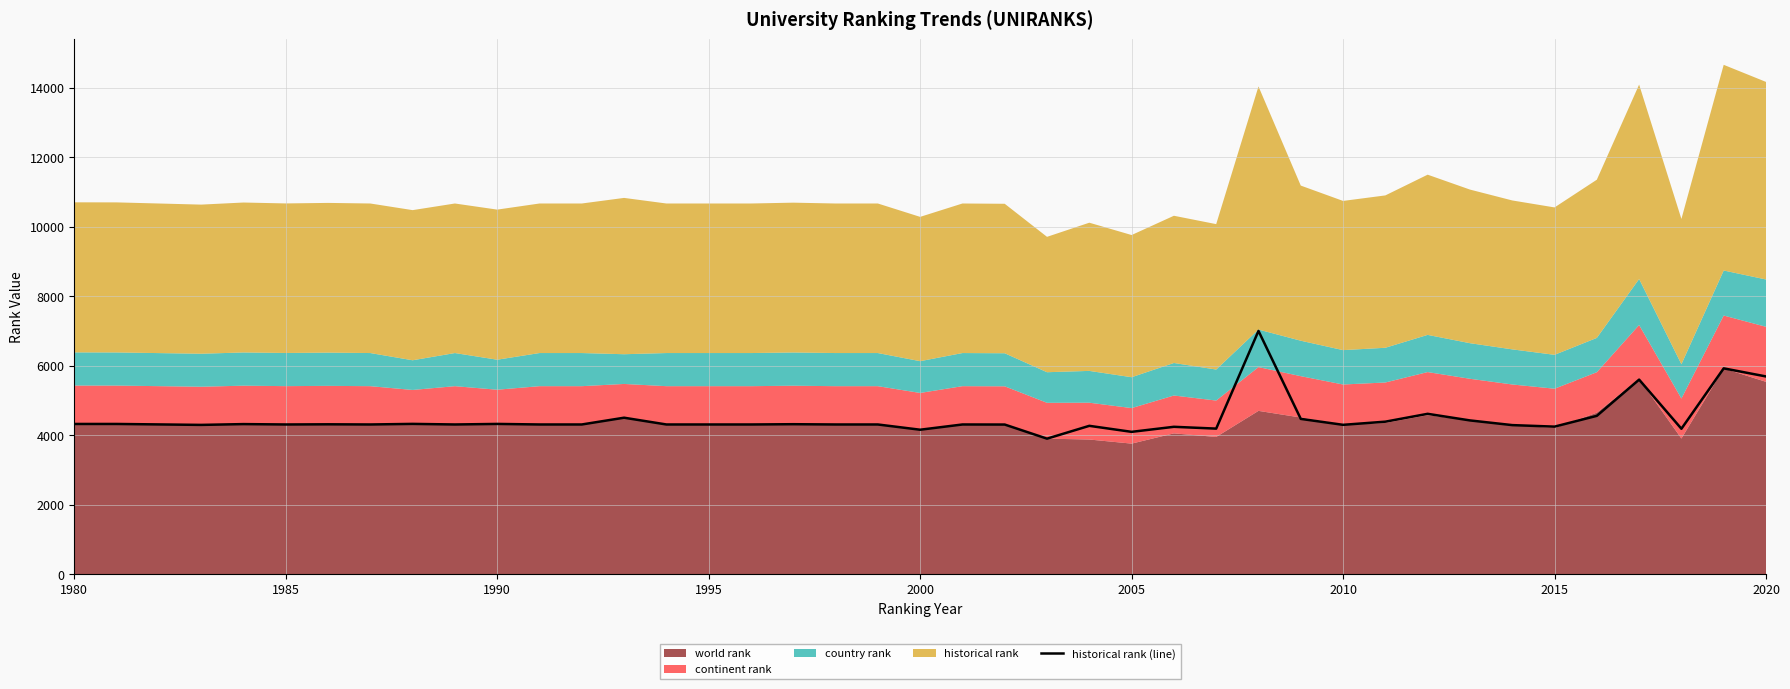

The historical rank (line) series shows 9719 at 2020. True or false?

False